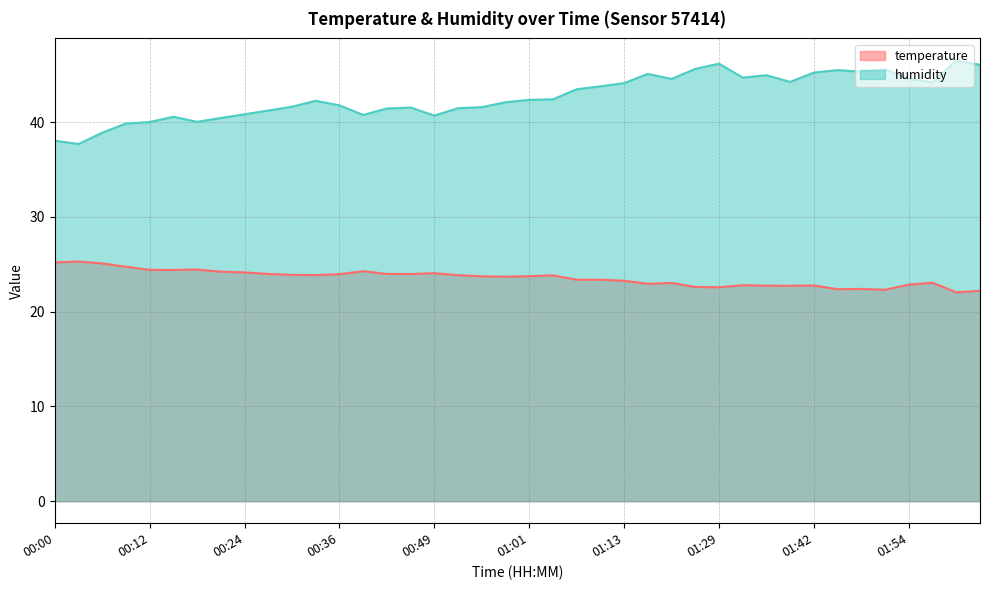

What is the minimum value for humidity?

37.7